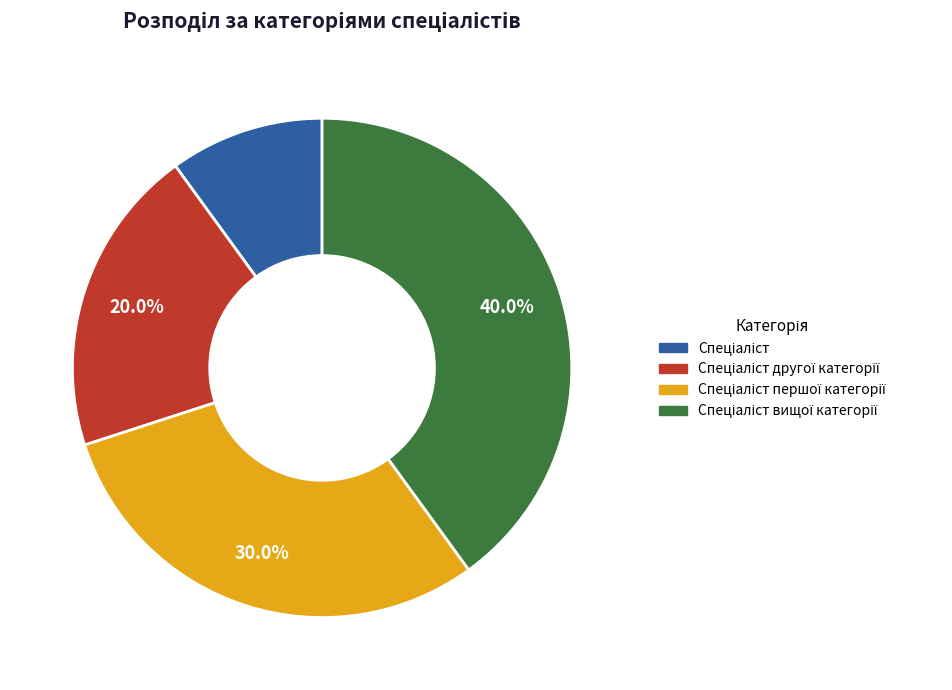

Is there a majority slice in this chart?

No